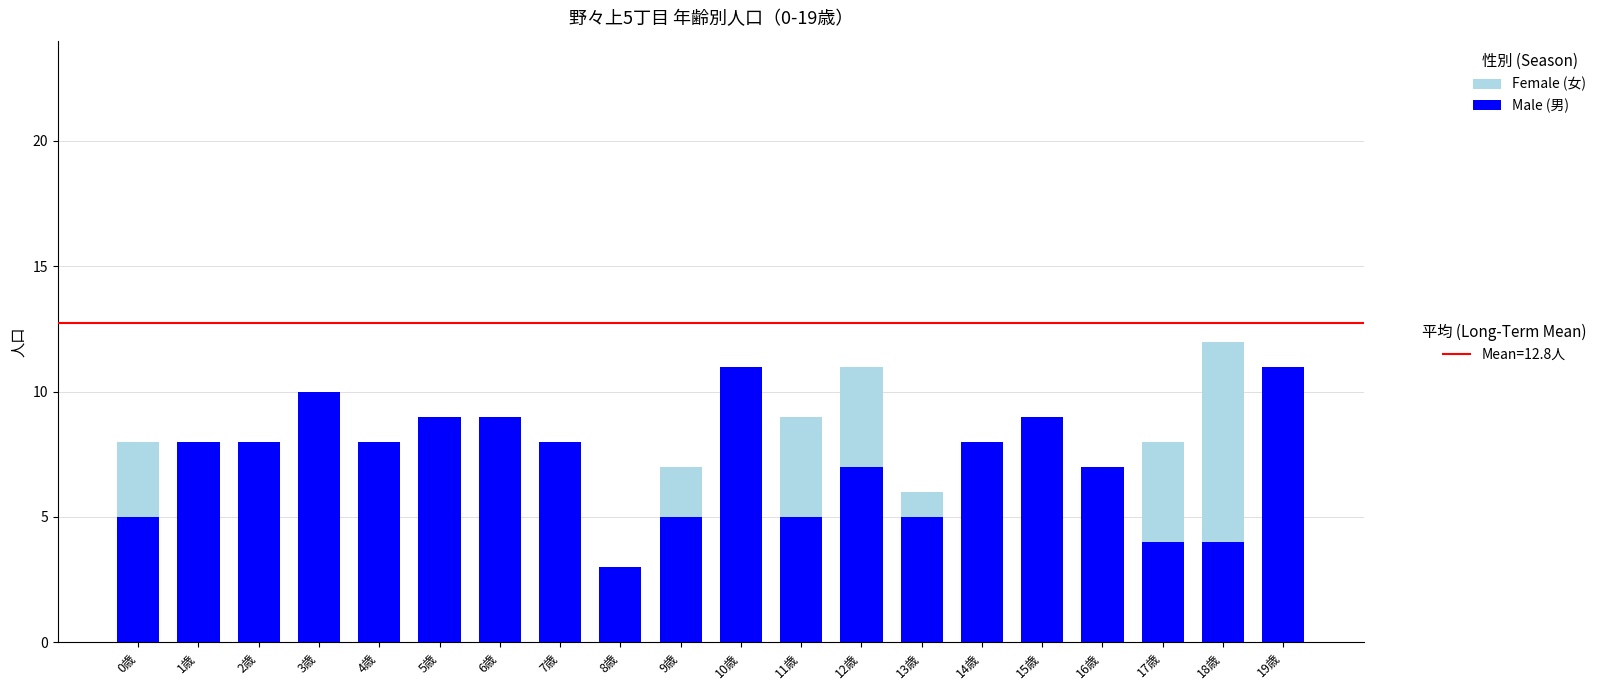

Between 4歳 and 15歳, which series saw the biggest shift?

Male (男)